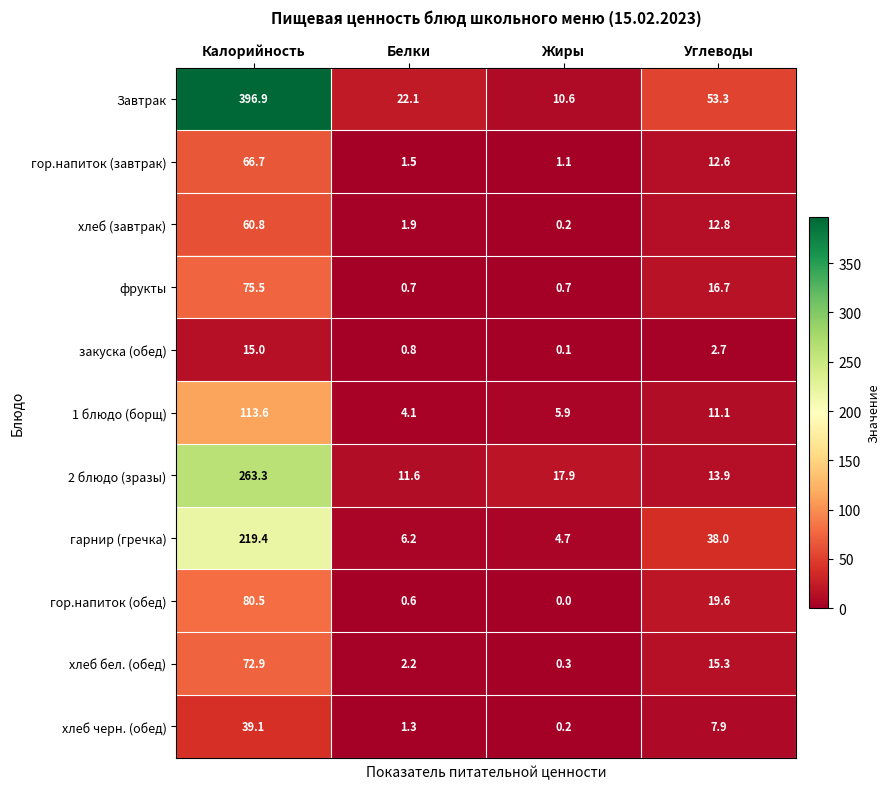

What is the difference between the highest and lowest values at Жиры?

17.9